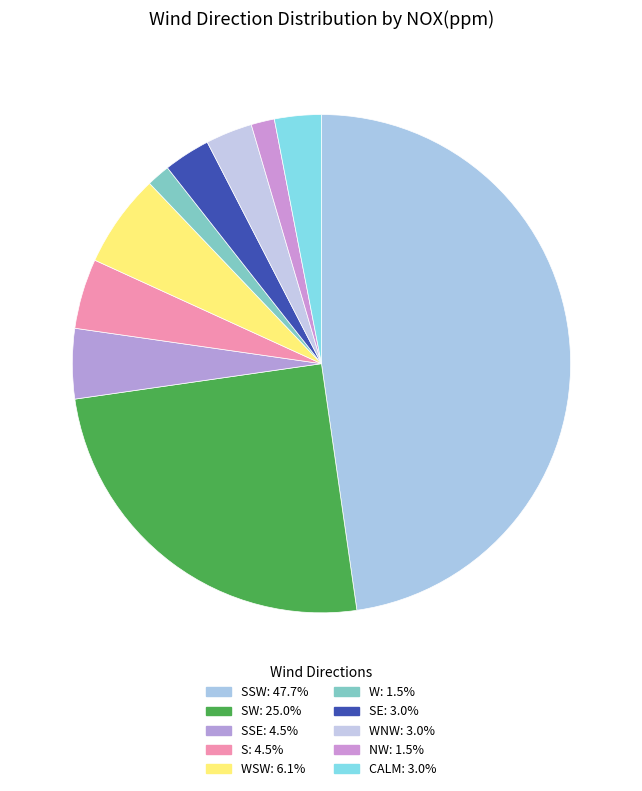

What is the largest slice in the pie chart?

SSW